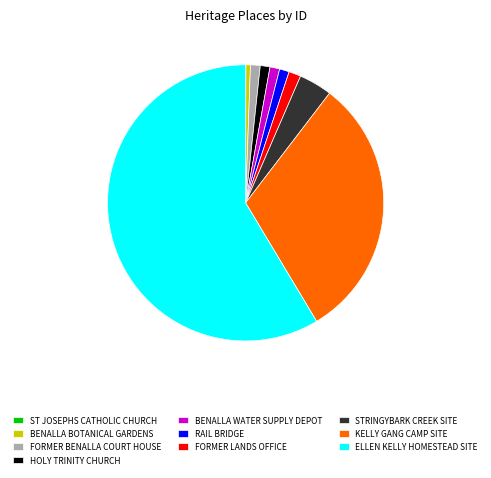

Is it true that KELLY GANG CAMP SITE is 36% of the pie?

False